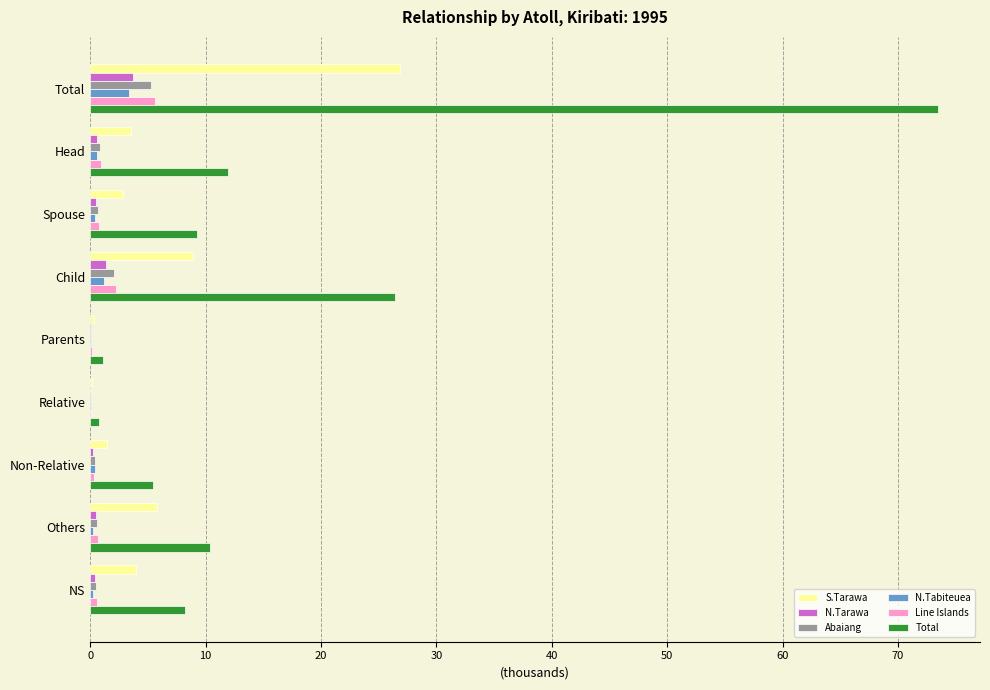

How many data points in Total are above 9?

5